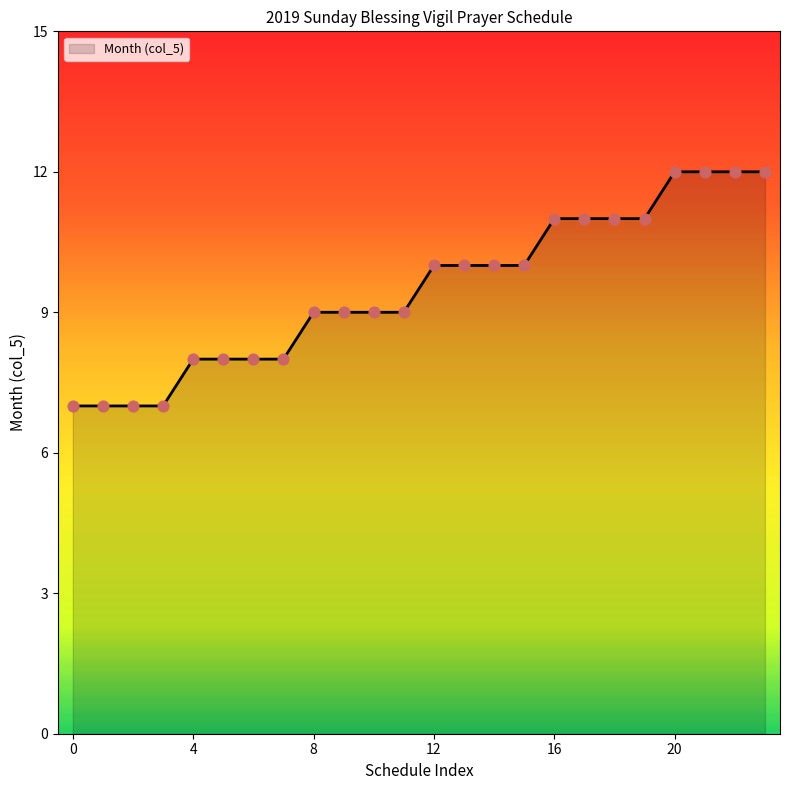

What is the smallest value displayed?

7.0